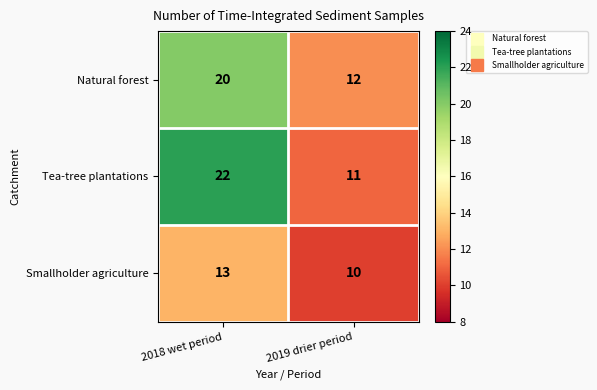

Reading right to left, what are all the values shown in this chart?

Natural forest: 12	20
Tea-tree plantations: 11	22
Smallholder agriculture: 10	13